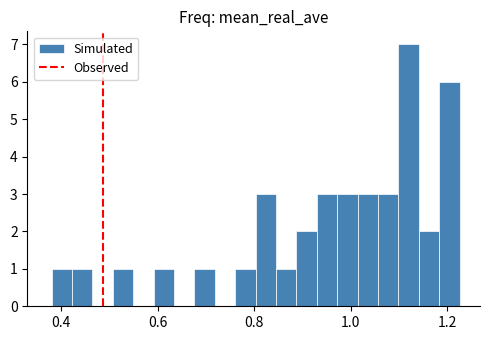

Read against the x-axis, roughly where is the centre of the tallest bar?

1.12